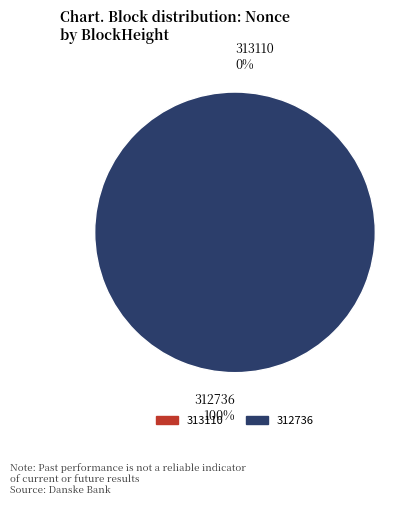

To the nearest percent, what is the difference between the largest and smallest slice percentages?

100%